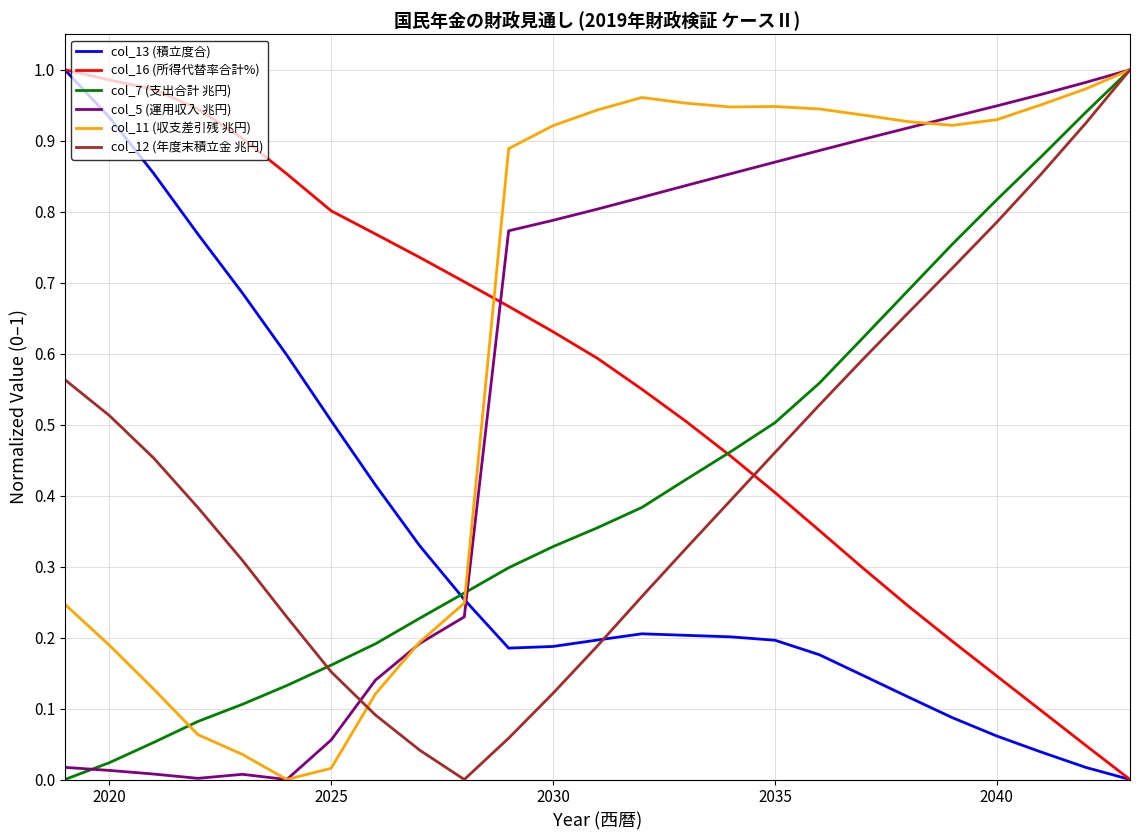

At how many categories does at least one series exceed 0?

25